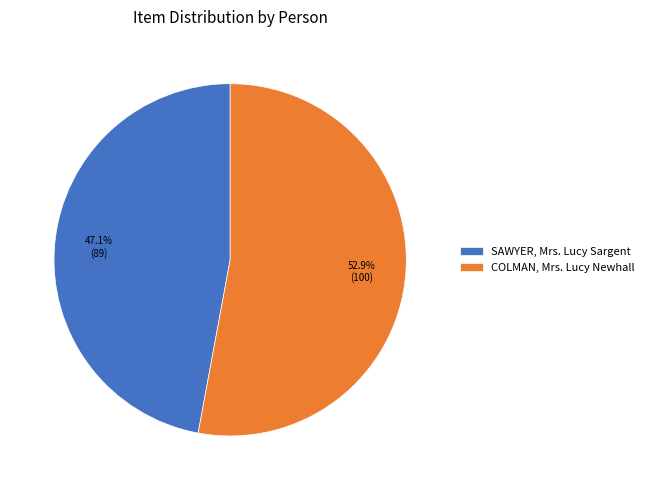

To the nearest percent, what portion does SAWYER, Mrs. Lucy Sargent represent?

47%